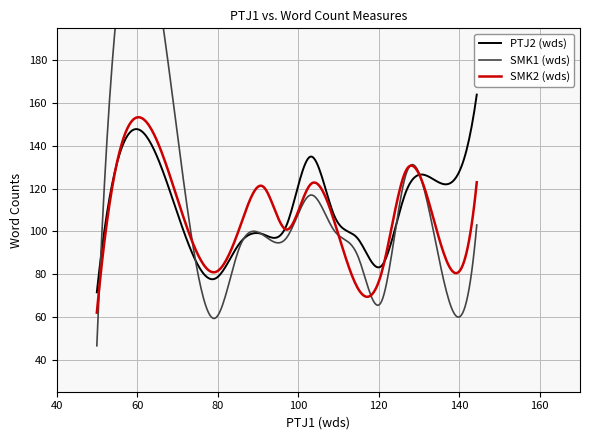

True or false: PTJ2 (wds) and SMK2 (wds) intersect in this chart.

True